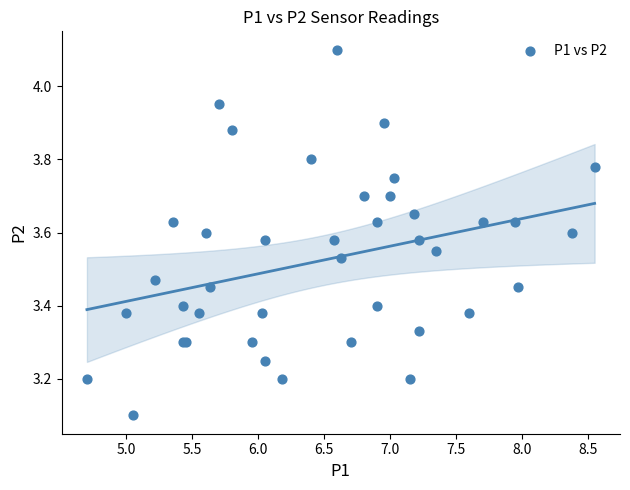

What Y value in the scatter plot is closest to 3?

3.1